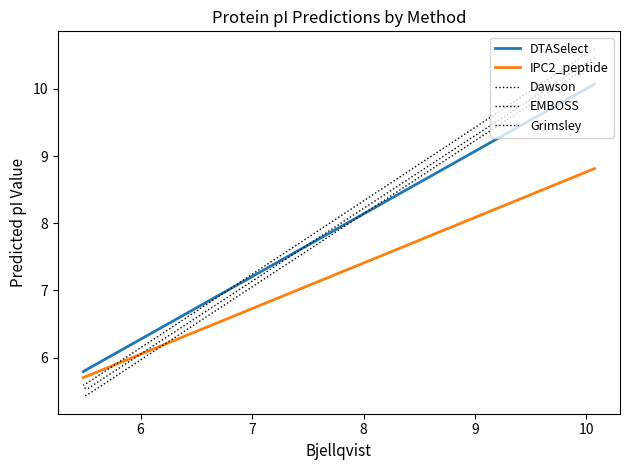

What is the spread (max minus min) of values at 6?

0.4